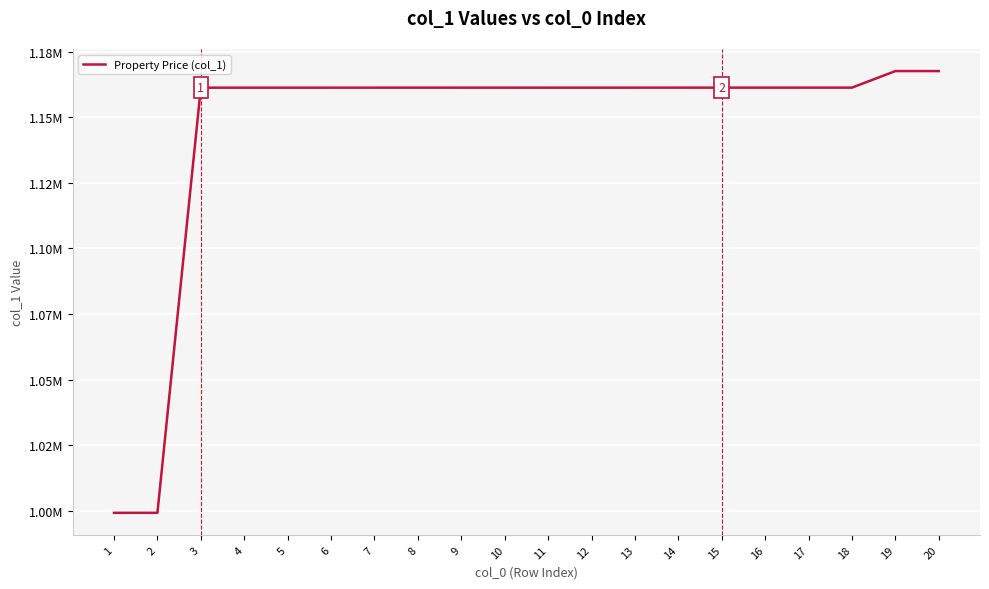

Read the value at 17.

1161269